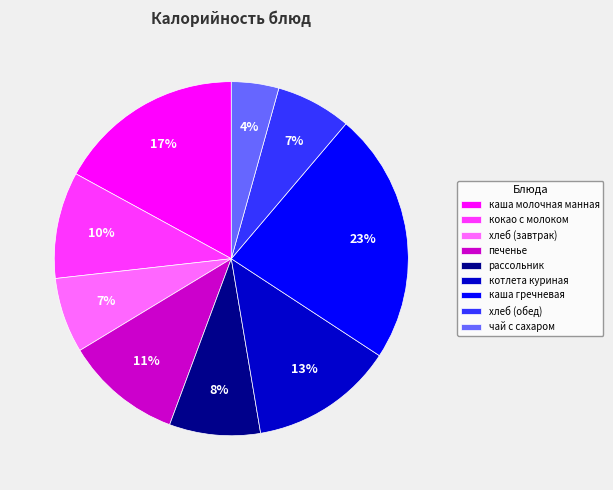

How many segments does this pie chart have?

9